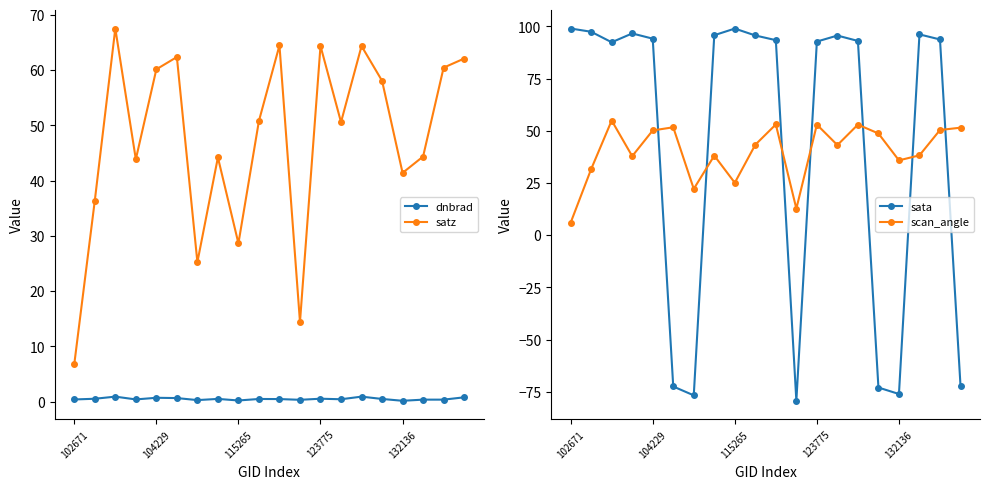

At which category does the chart reach its peak across all series?

102671